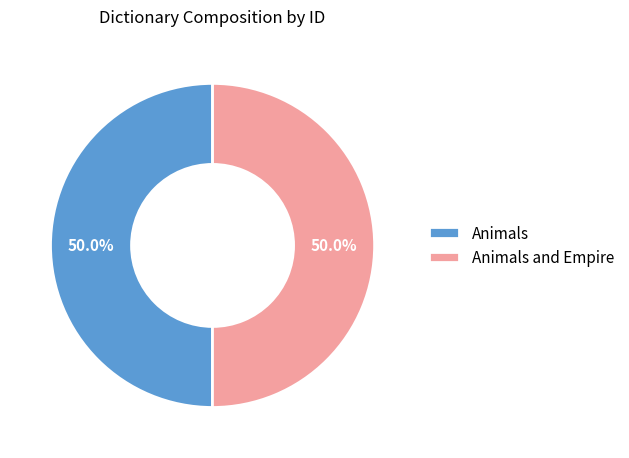

To the nearest percent, what is the combined percentage of Animals and Empire and Animals?

100%